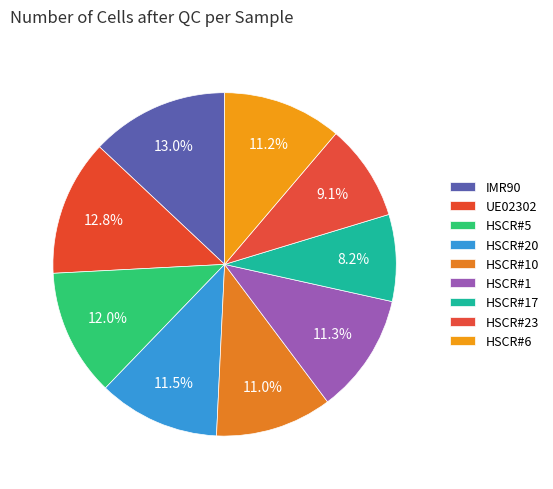

Count the number of slices in the pie.

9